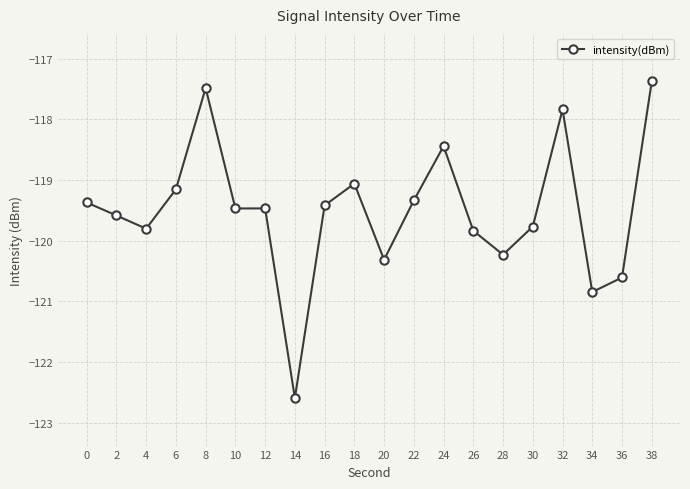

Which label corresponds to the smallest value in the chart?

14